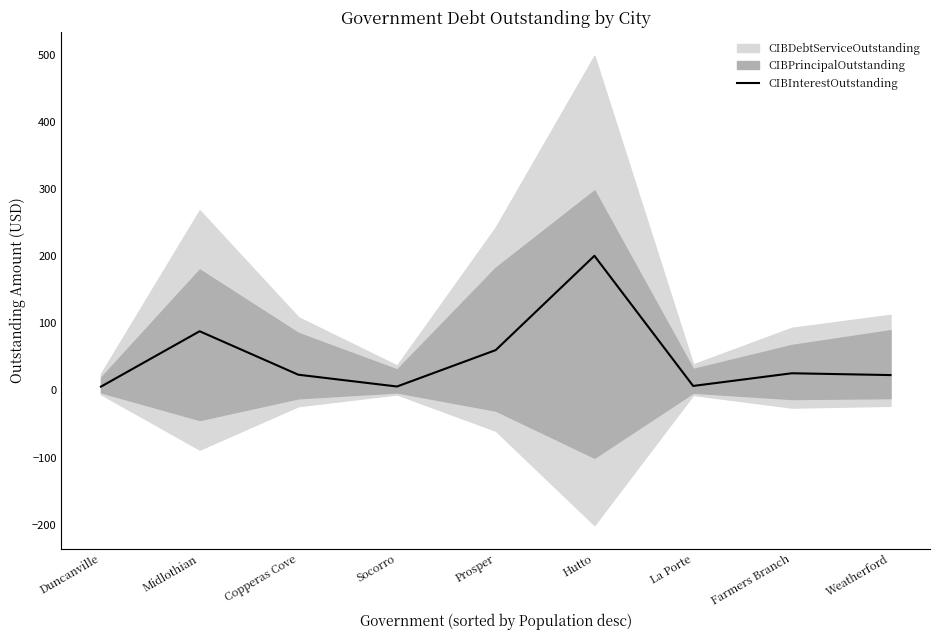

What is the change in value from Socorro to La Porte?

+0.8